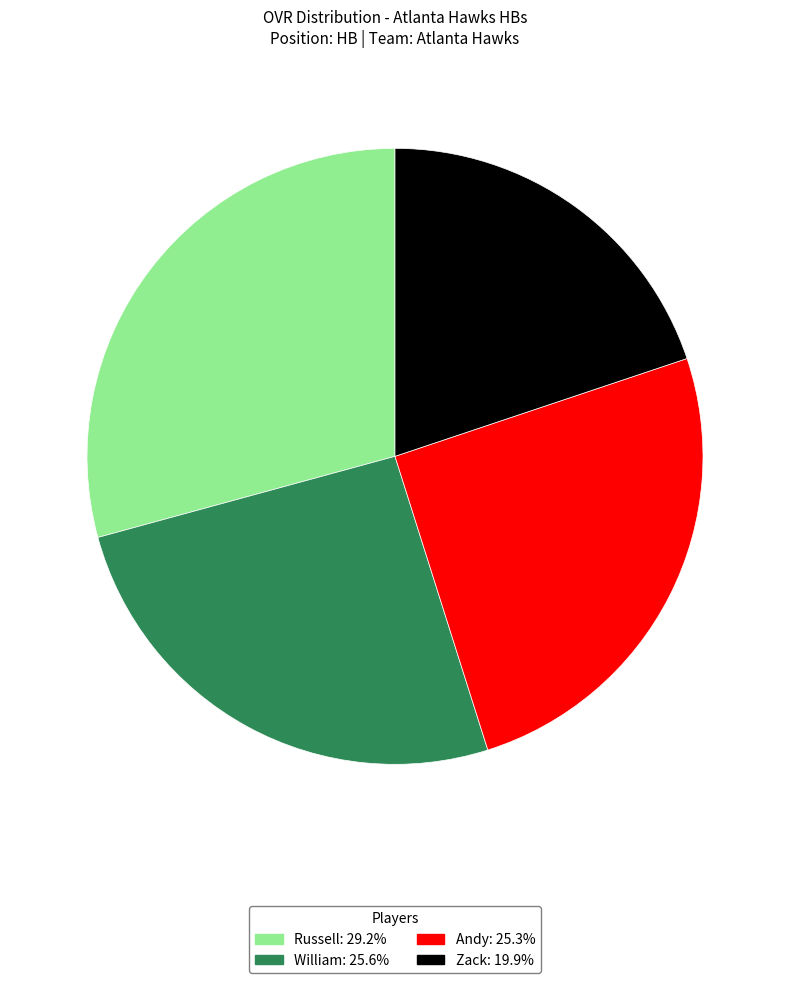

Is there a majority slice in this chart?

No